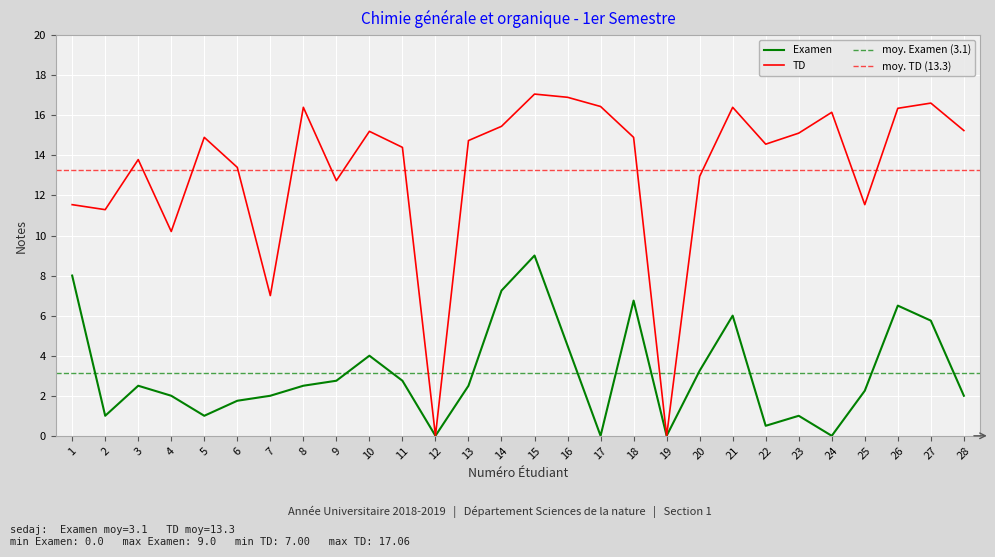

True or false: TD has a value of 16.4 at 26.

True